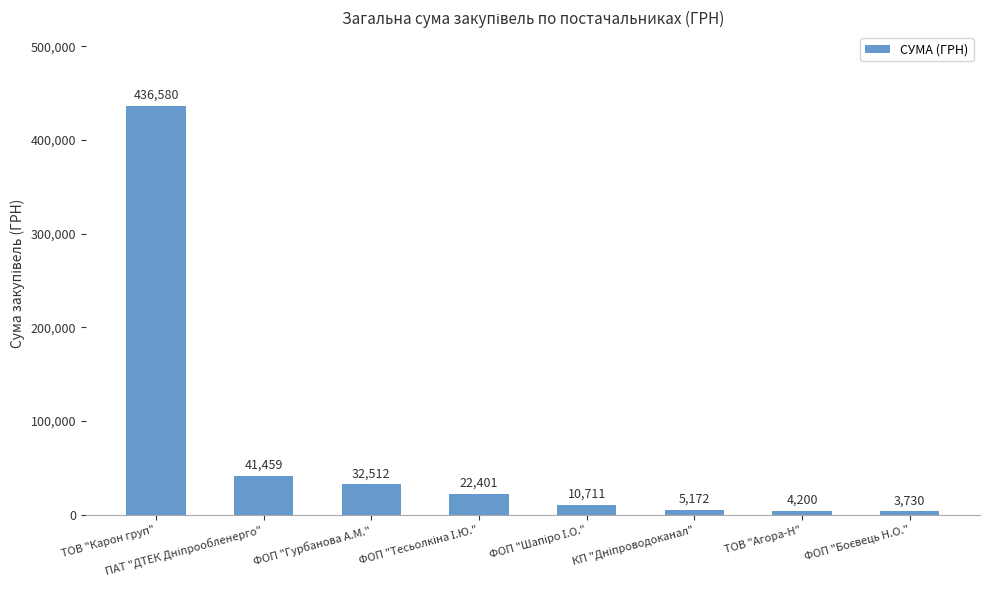

Which label corresponds to the largest value in the chart?

ТОВ "Карон груп"